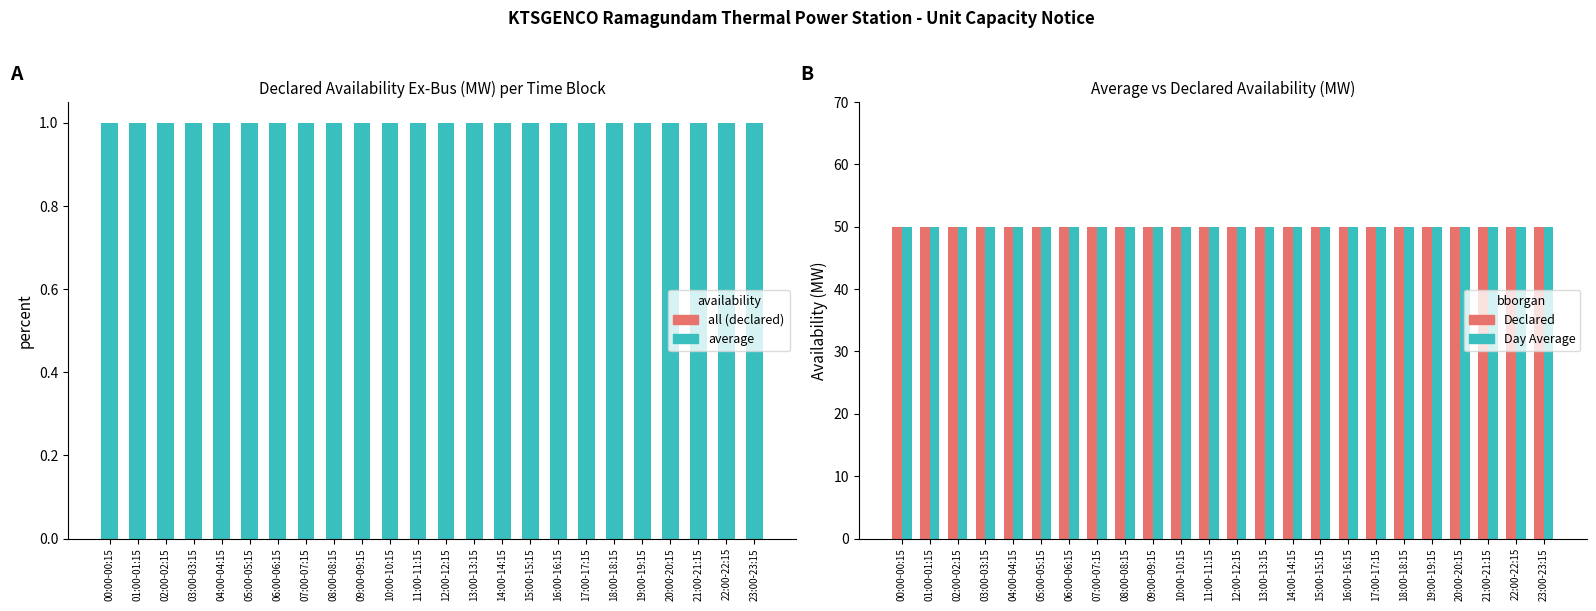

Which category has the lowest value across all series?

00:00-00:15